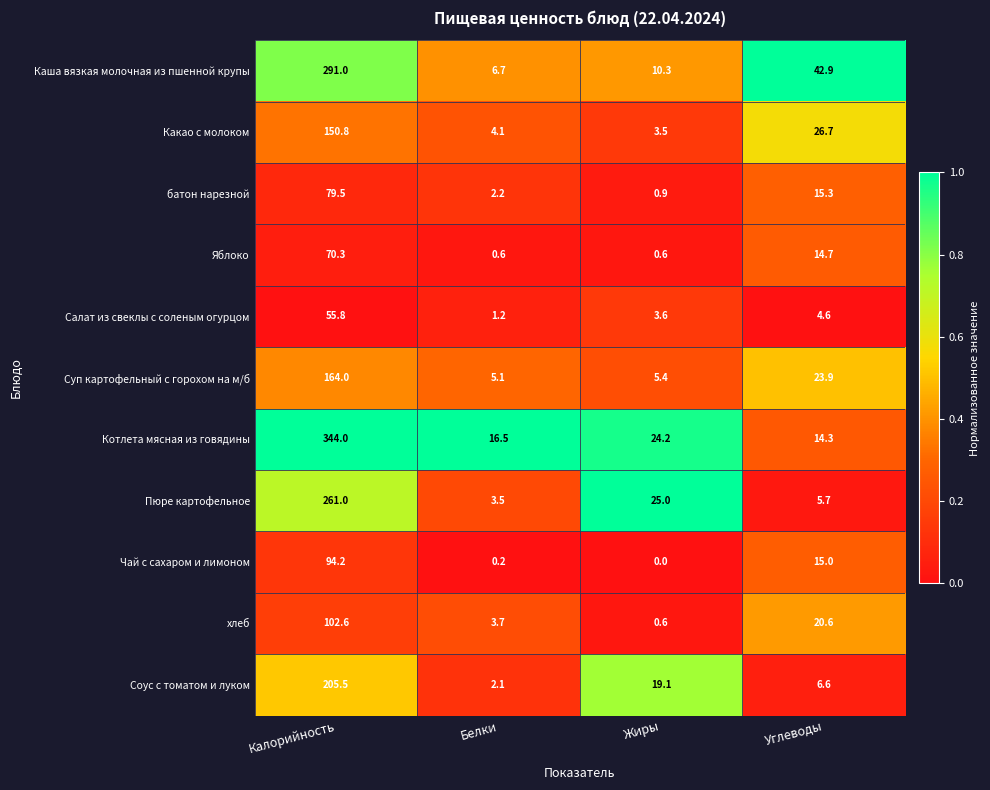

At how many categories does at least one series exceed 0?

4